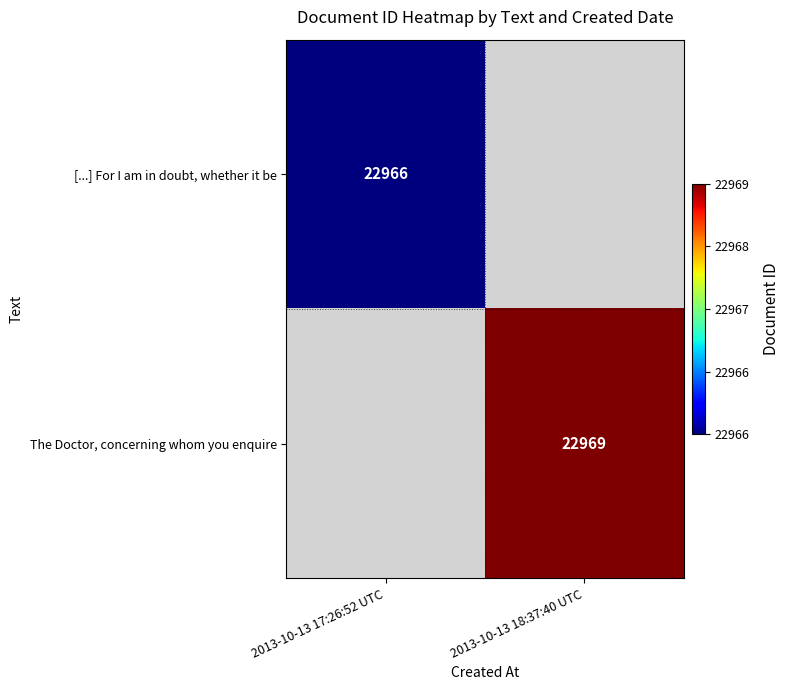

The value of The Doctor, concerning whom you enquire at 2013-10-13 18:37:40 UTC is 22969. True or false?

True